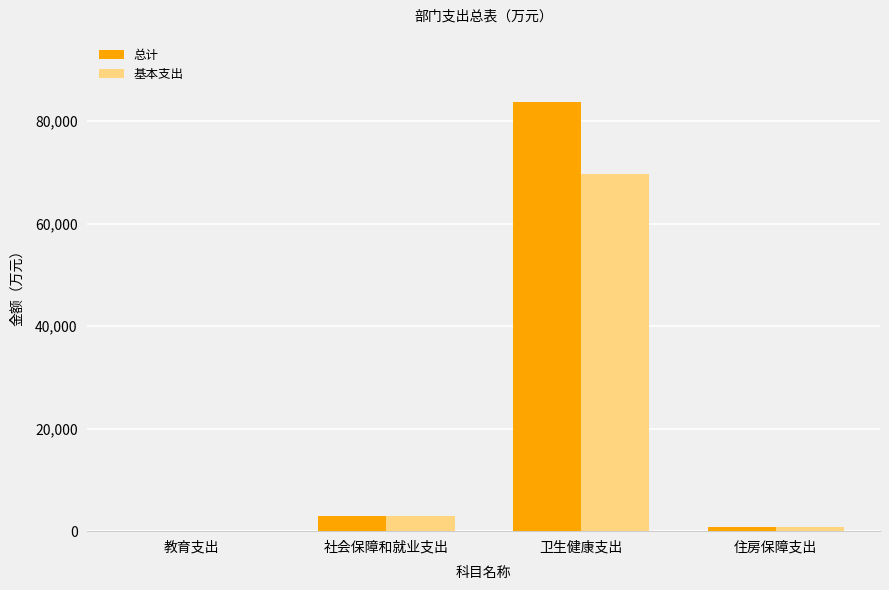

Which series changed the most between 教育支出 and 卫生健康支出?

总计